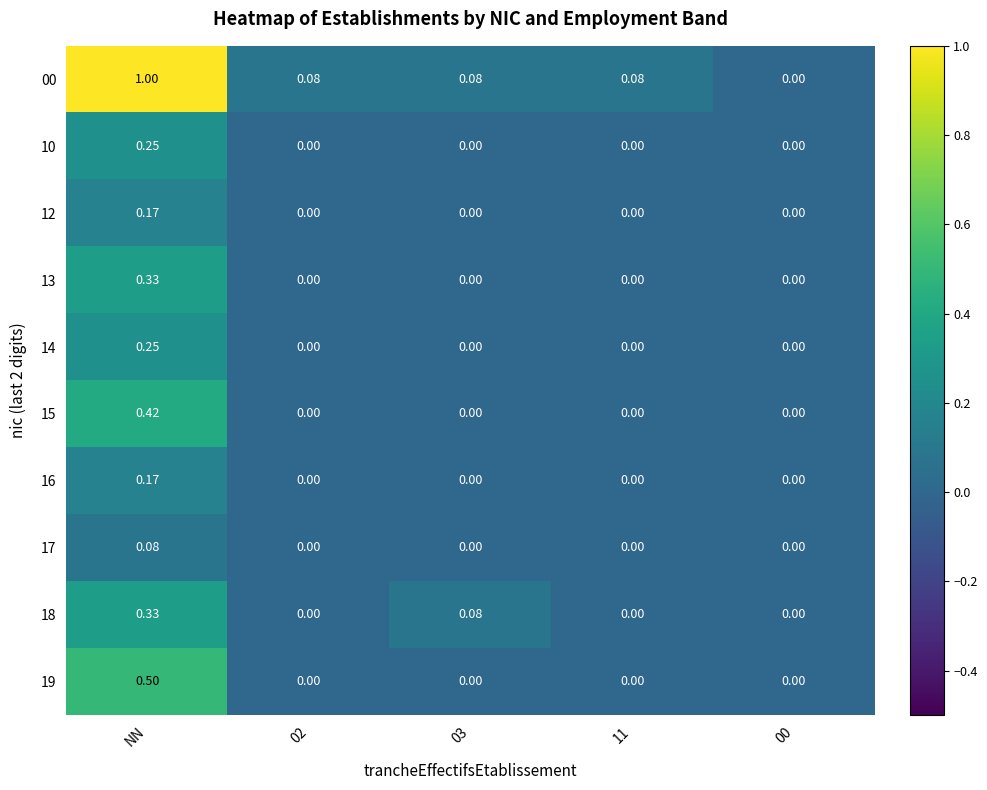

Which series has the widest spread of values?

00